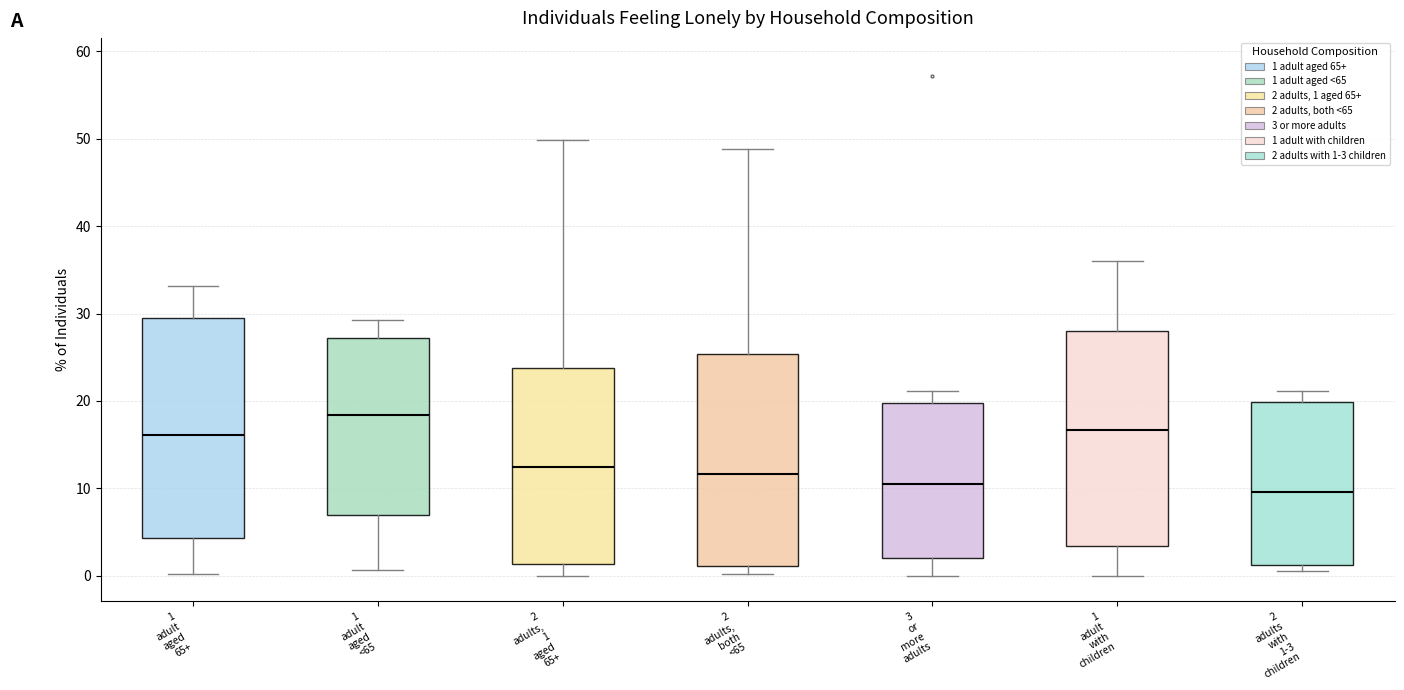

Where does the upper whisker of the box for 1 adult aged 65+ end on the y-axis? The values are not printed on the chart, so give them approximately, as read against the axis.

33